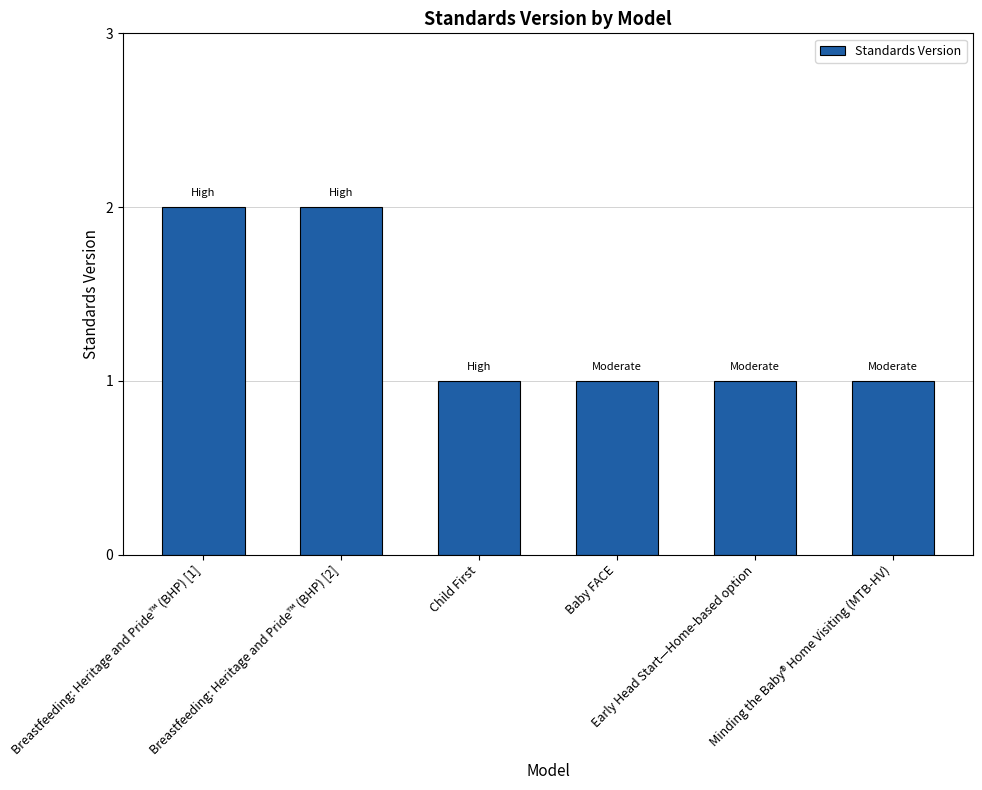

Is it true that the value at Baby FACE is 0?

False